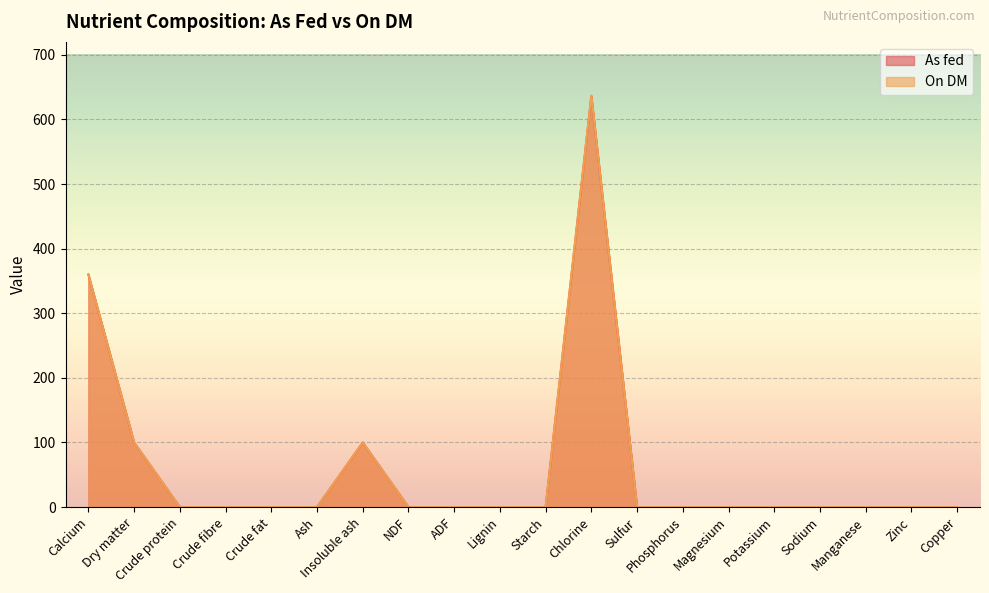

What position from the right is NDF?

13